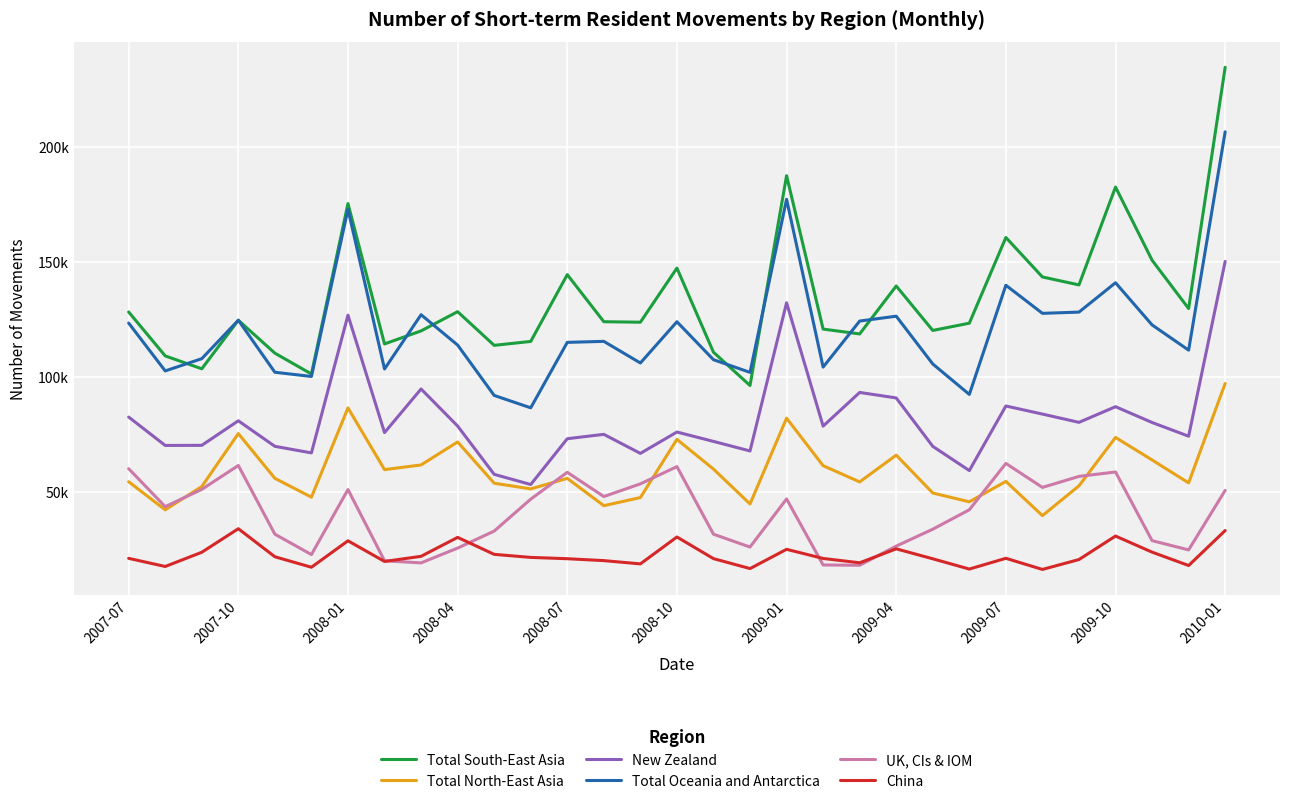

Does the chart have visible grid lines?

Yes